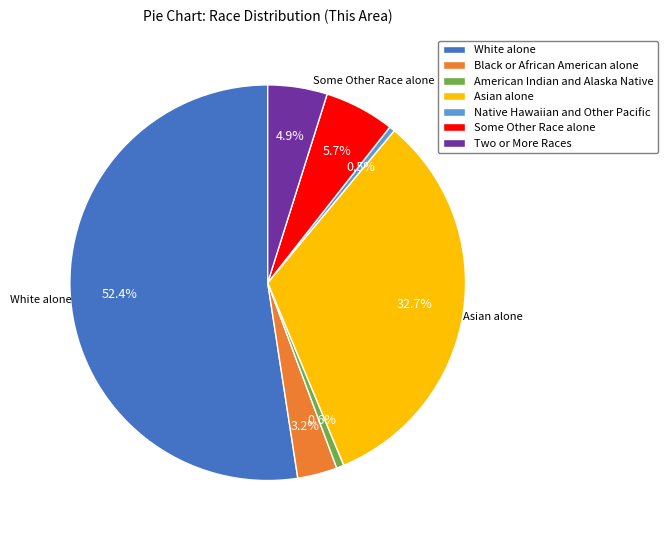

Is there any slice that represents more than half of the pie?

Yes